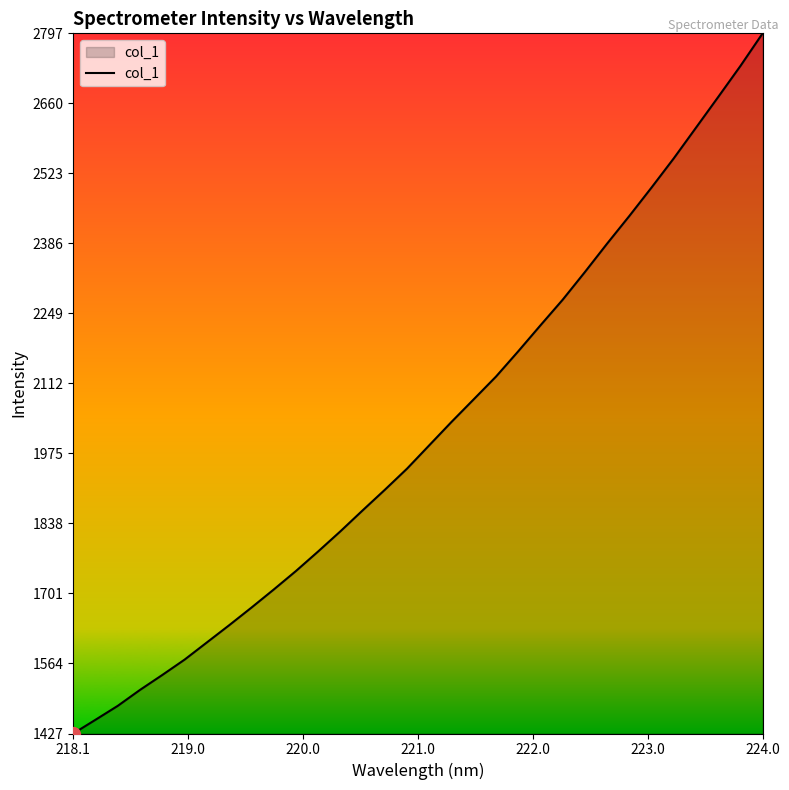

What is the difference between the maximum and minimum values?

1369.6